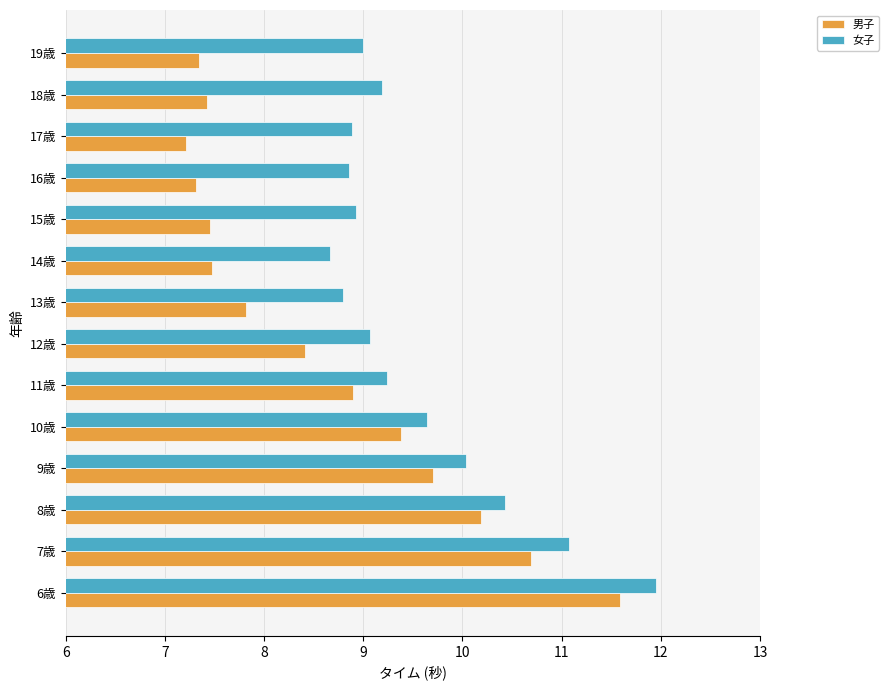

List the series in order of their peak value, highest first.

女子, 男子